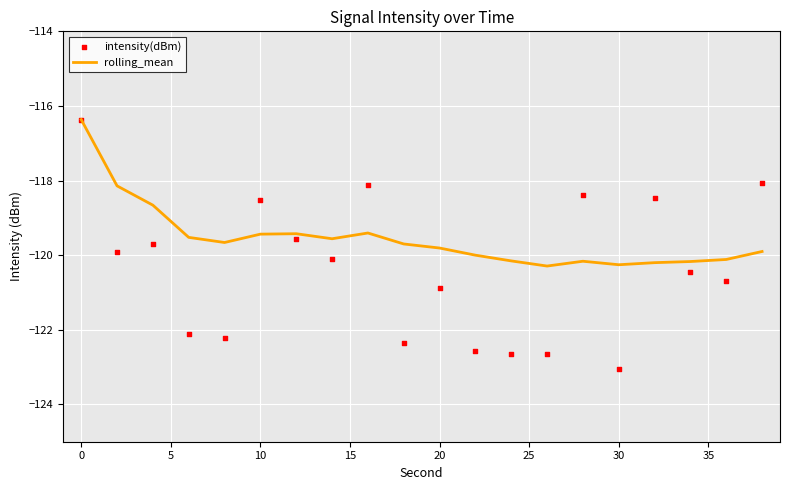

At how many categories does at least one series exceed -118?

1